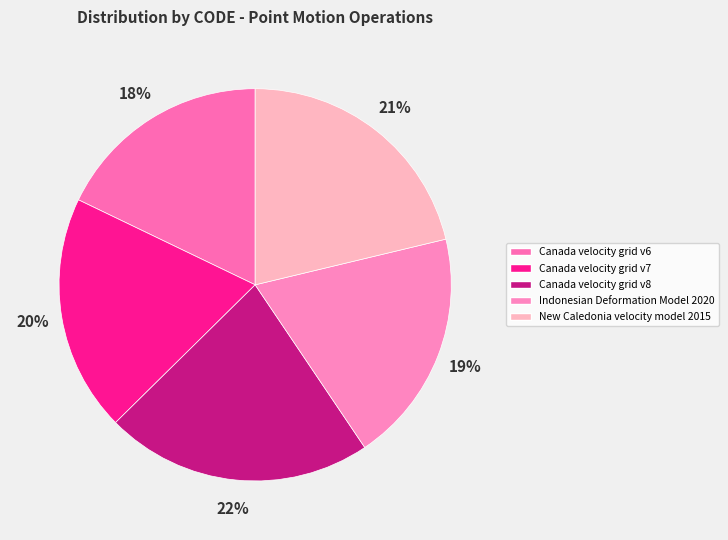

Combined, do Indonesian Deformation Model 2020 and Canada velocity grid v7 account for over 50%?

No